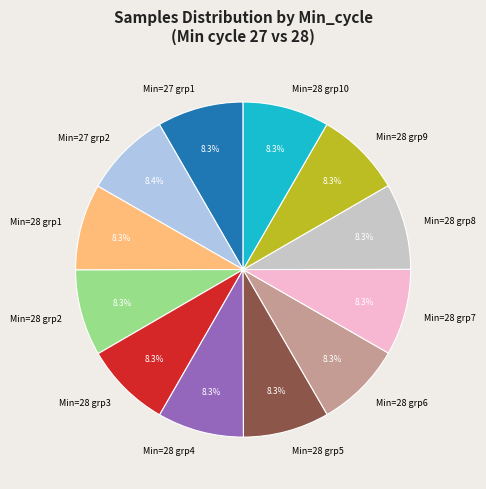

How many segments does this pie chart have?

12